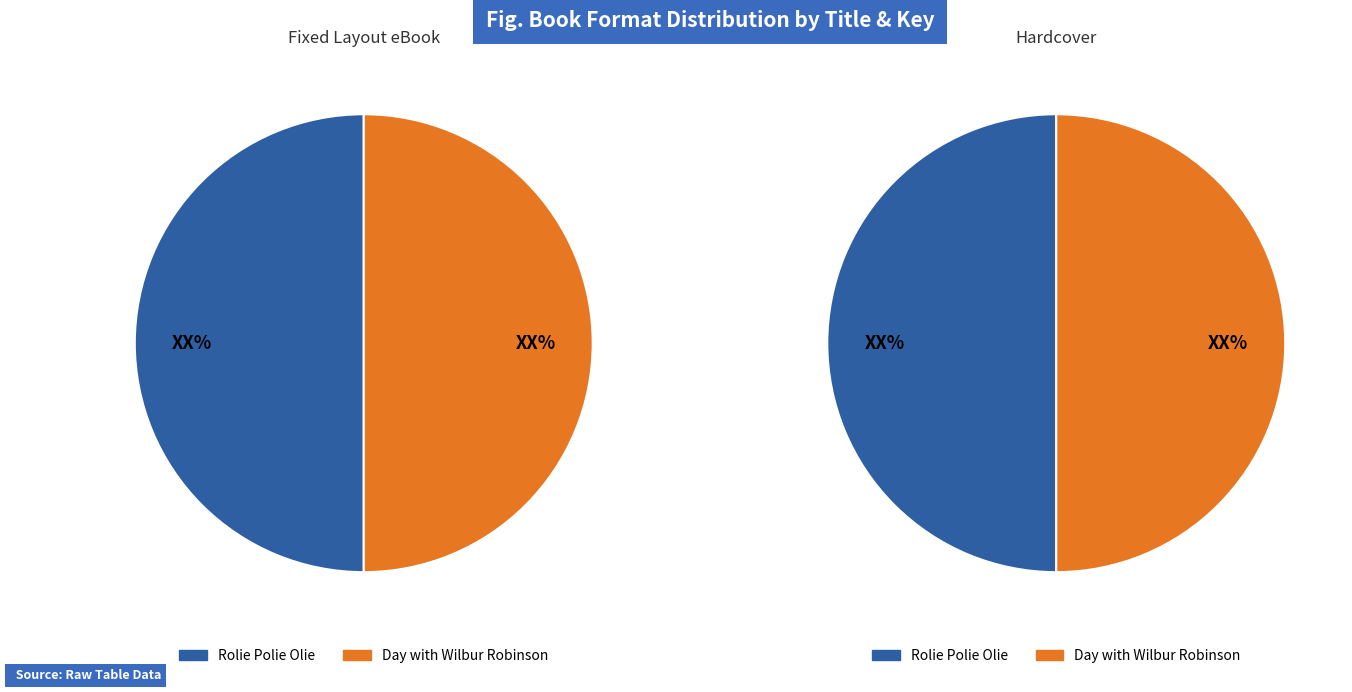

Combined, do 0 and 1 account for over 50%?

Yes